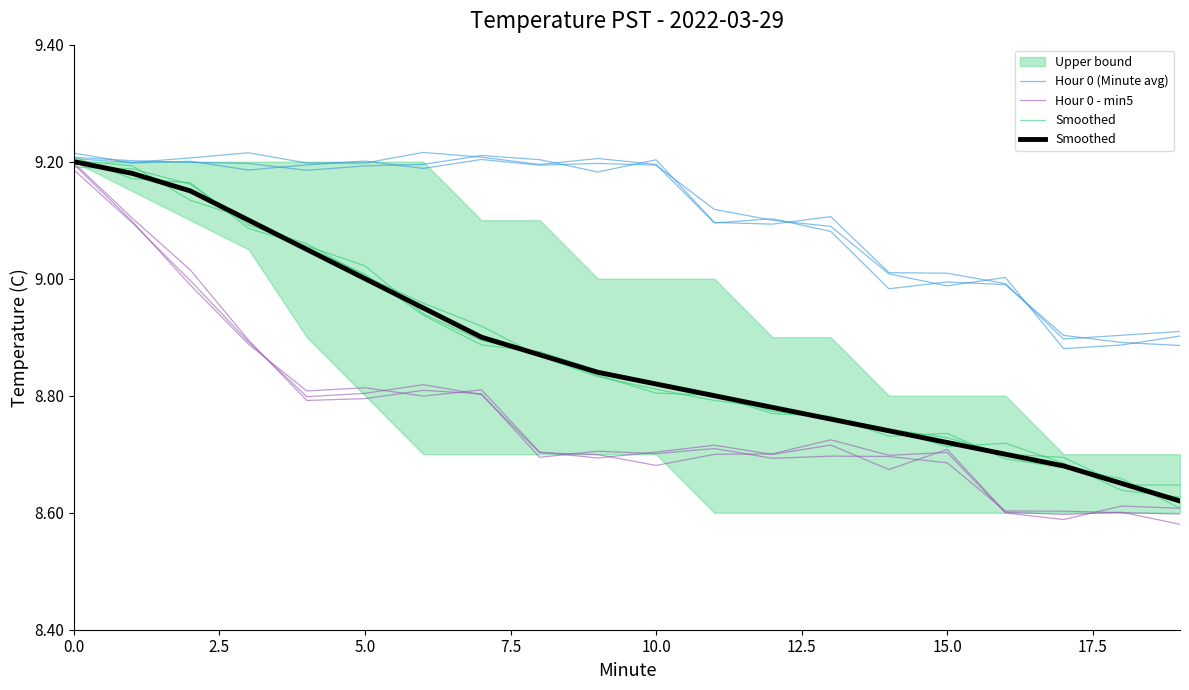

True or false: Hour 0 - min5 and Smoothed intersect in this chart.

False